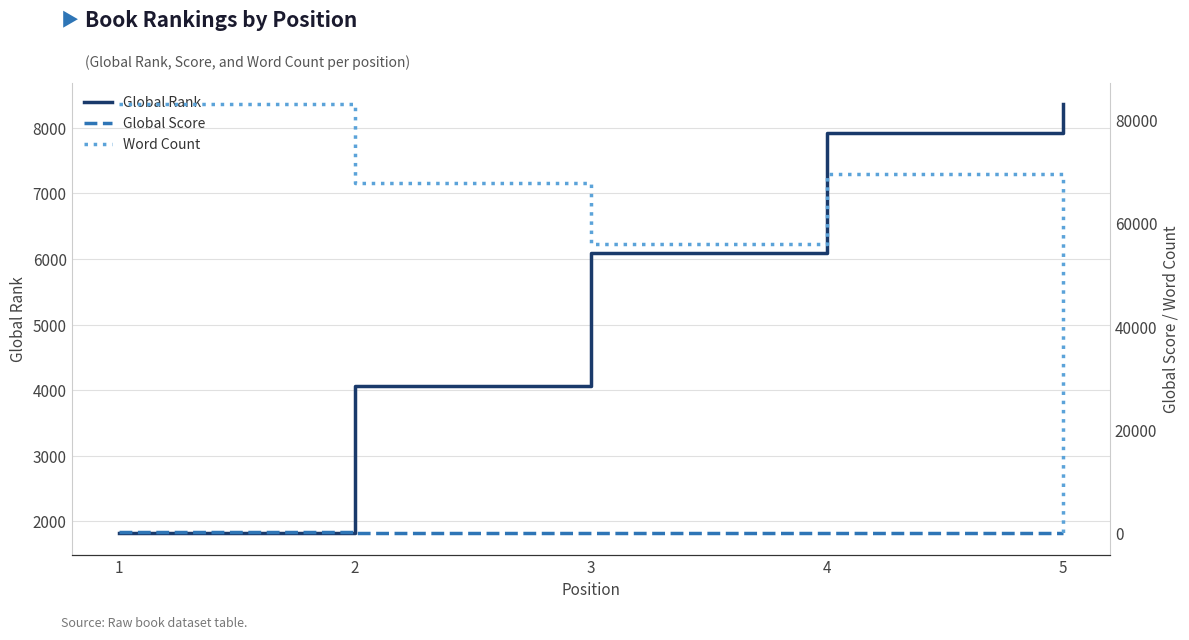

Does the chart display data point markers on the line(s)?

No